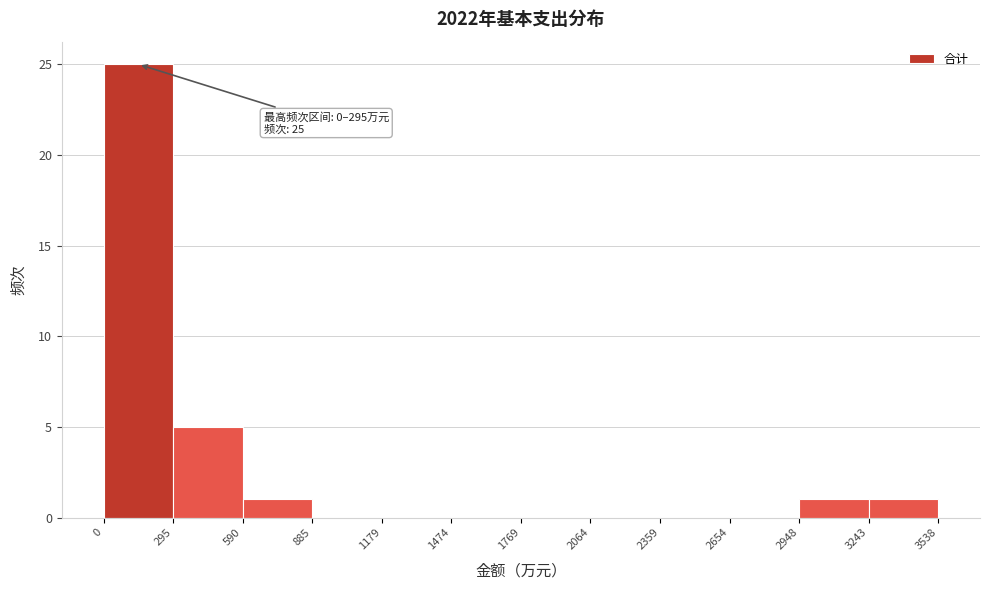

Over which range of the x-axis is the bar tallest?

0 to 295